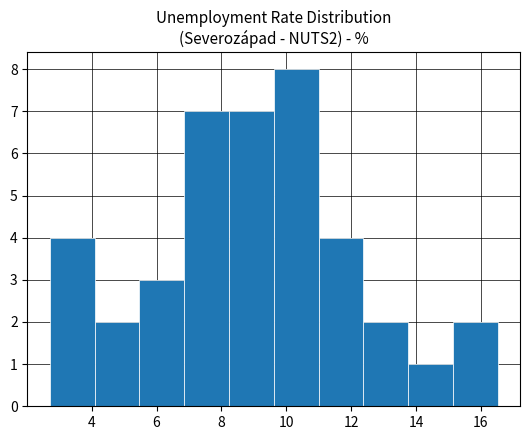

Over which range of the x-axis is the bar tallest?

9.6 to 11.0